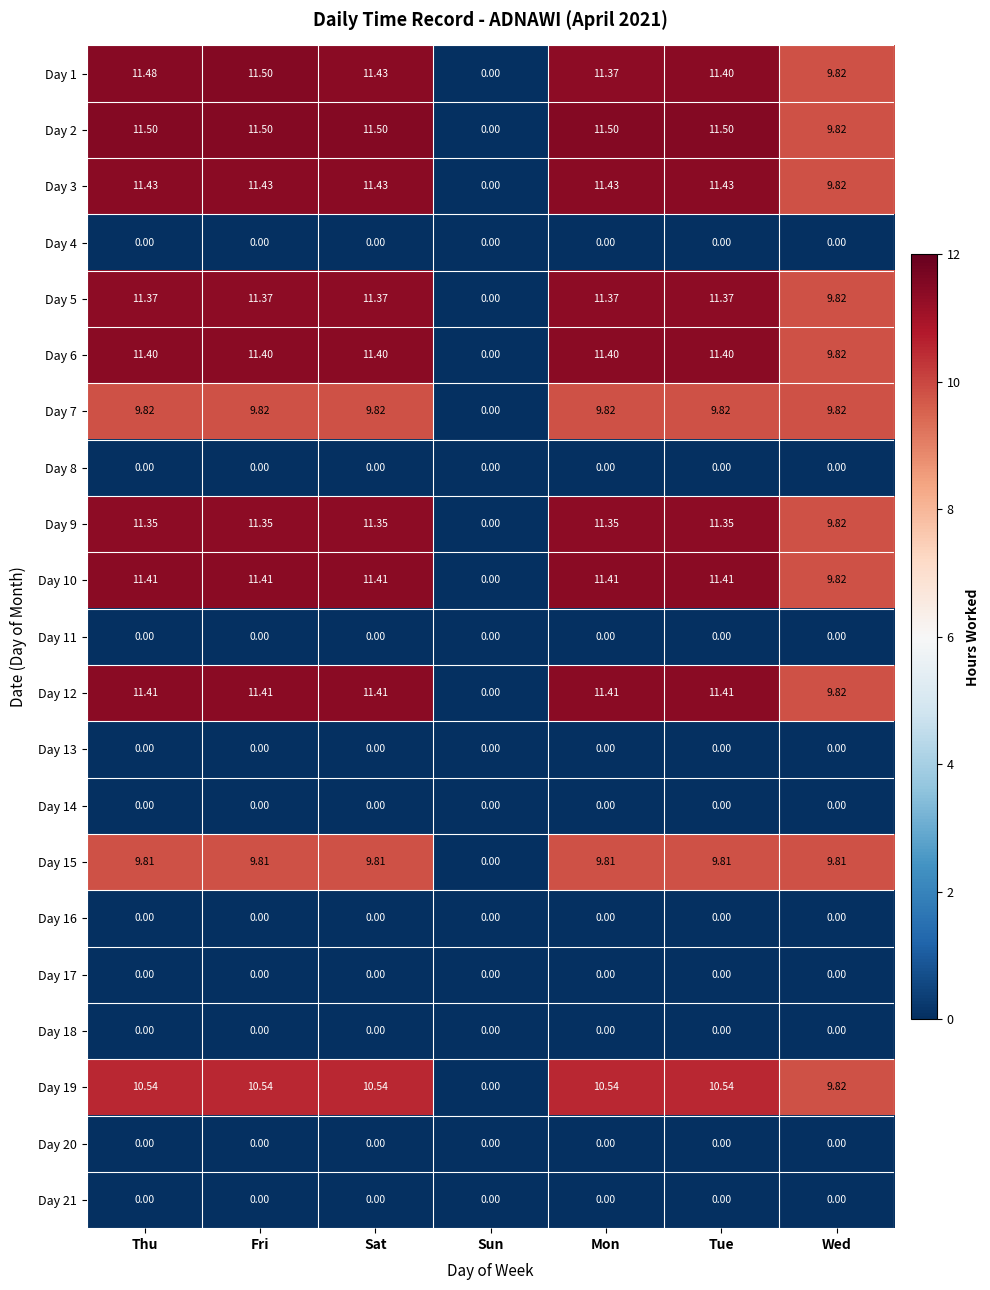

How many series are shown in this chart?

21